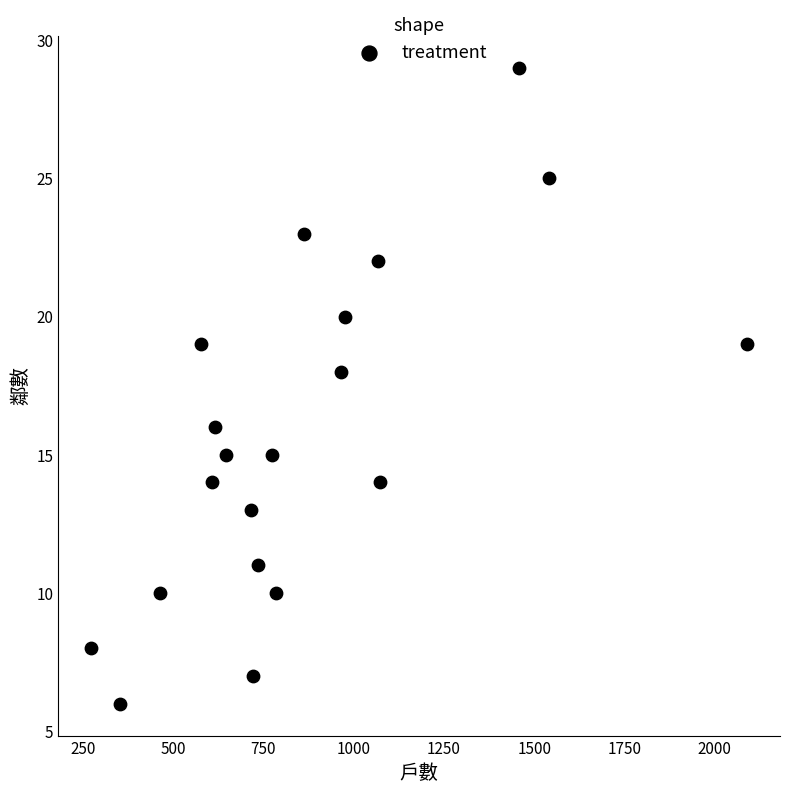

What is the range of X values (max minus min)?

1817